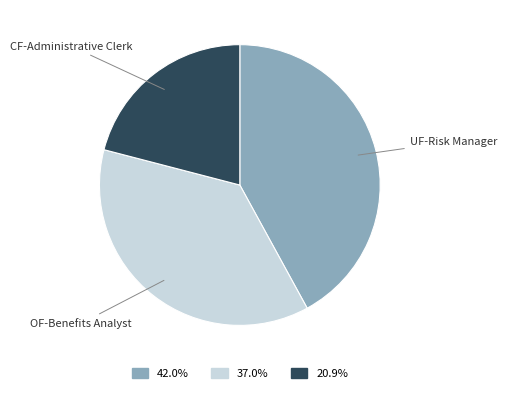

Rank the categories by value from highest to lowest.

UF-Risk Manager, OF-Benefits Analyst, CF-Administrative Clerk